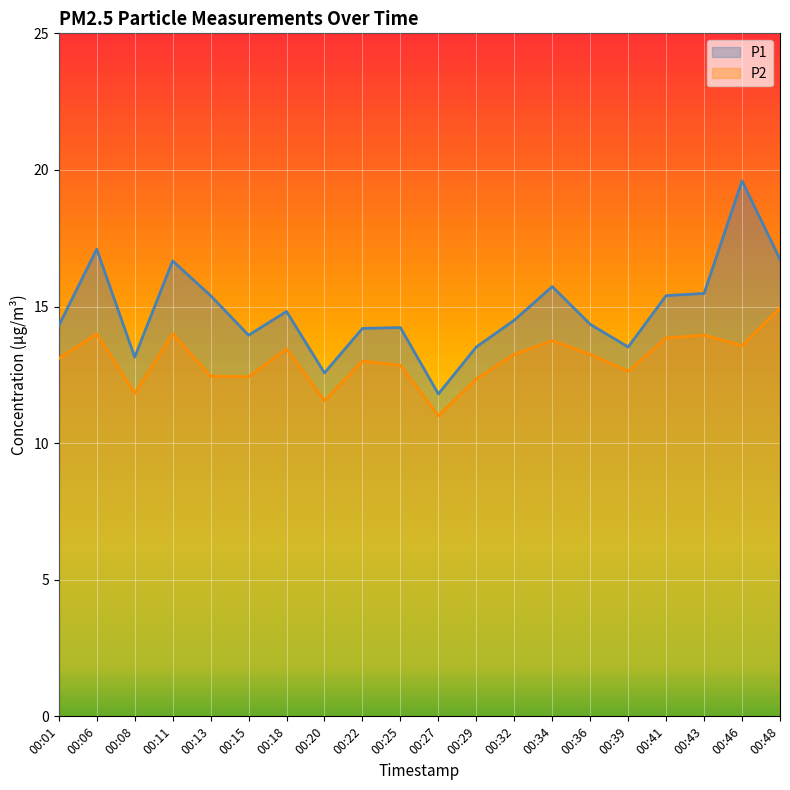

At how many categories does at least one series exceed 15?

8